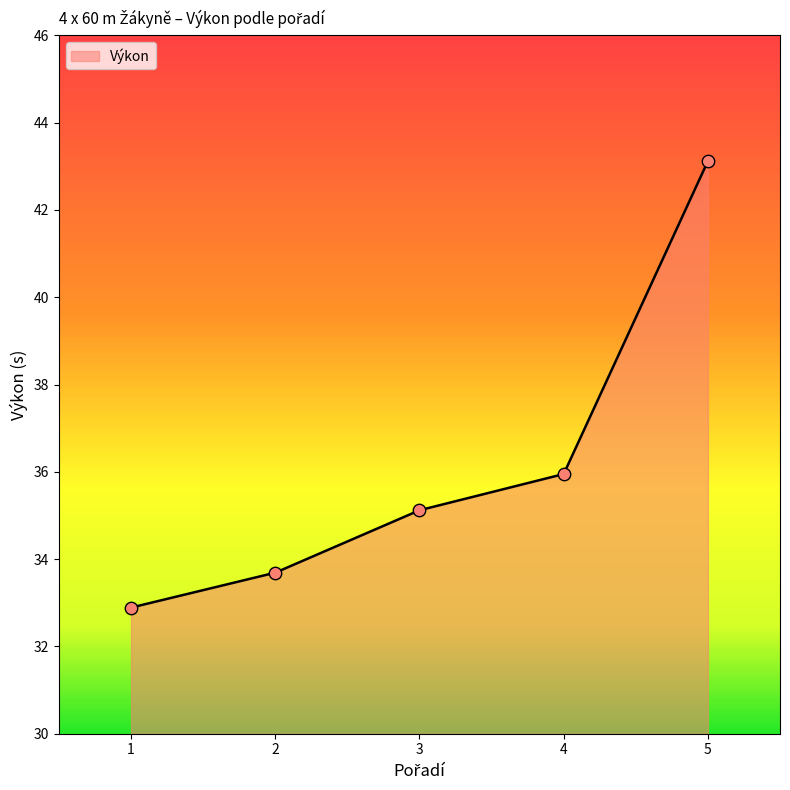

Which has a higher value, 1 or 2?

2